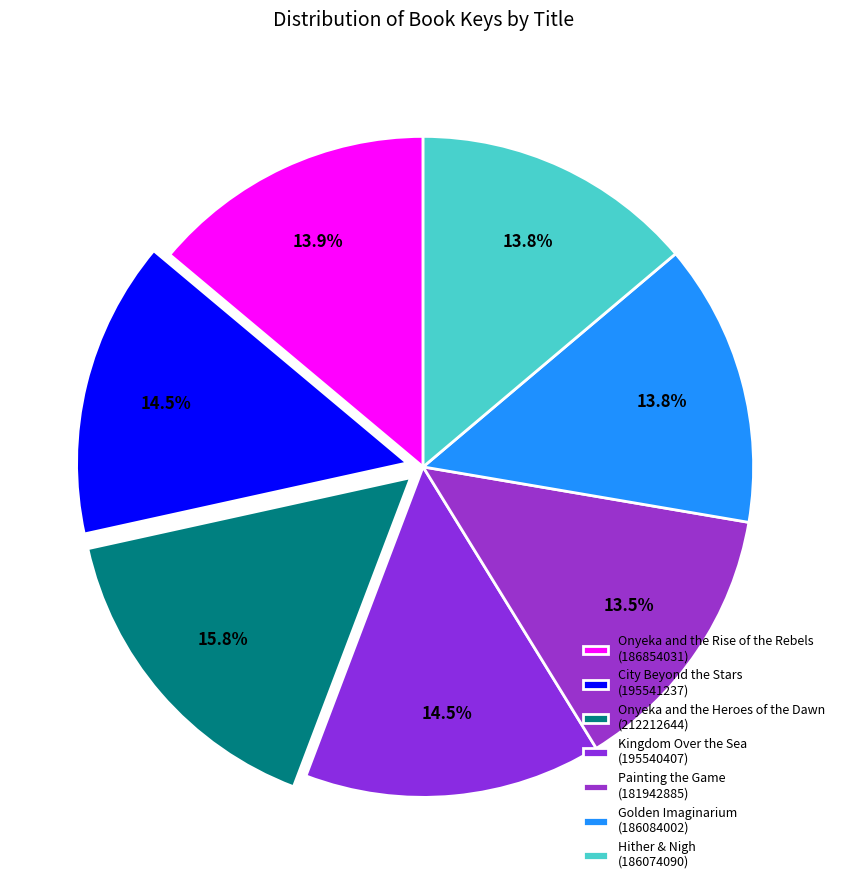

Count the number of slices in the pie.

7